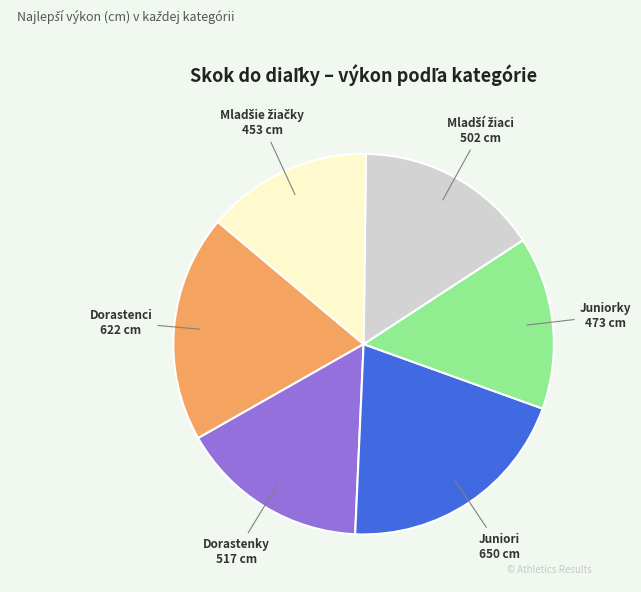

Which slice is the largest?

Juniori